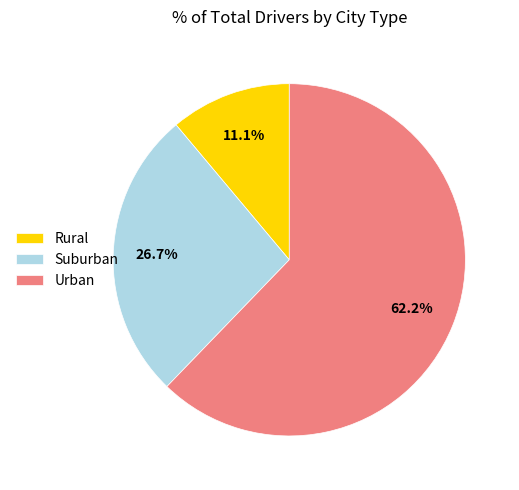

Which has a higher value, Rural or Urban?

Urban